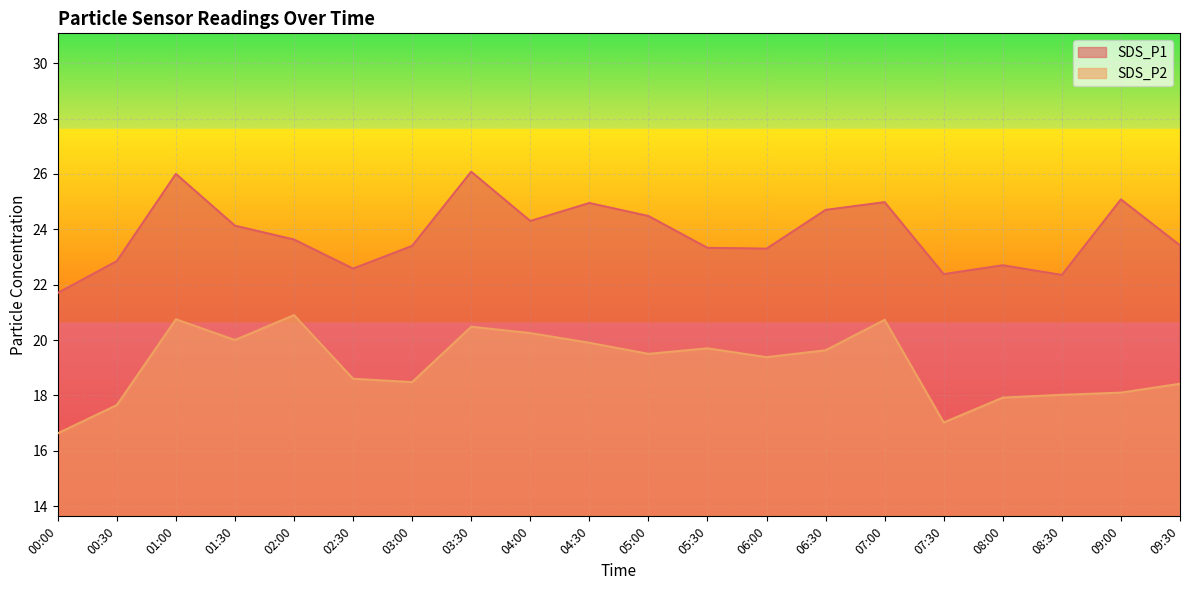

At which category is the sum across all series the highest?

01:00